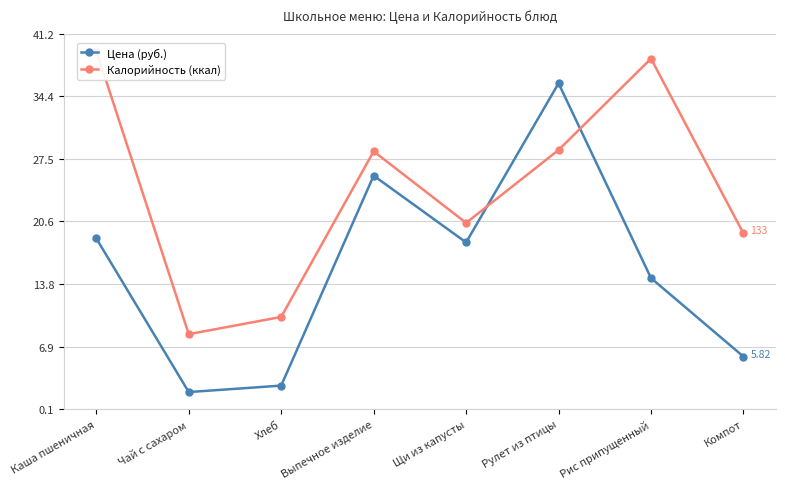

What position from the right is Рулет из птицы?

3